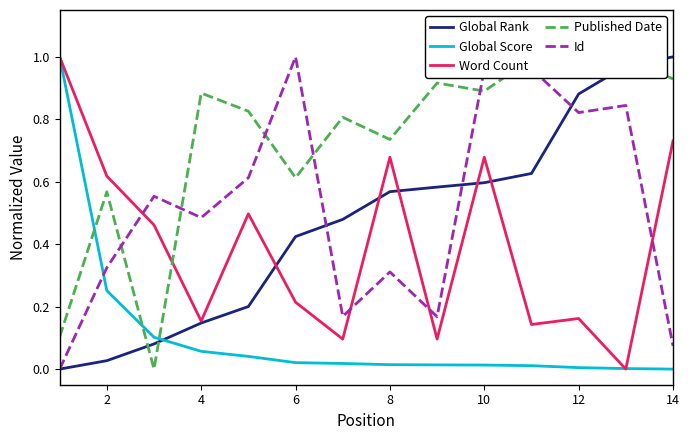

Is it true that Global Rank equals 0.6 at 10?

True